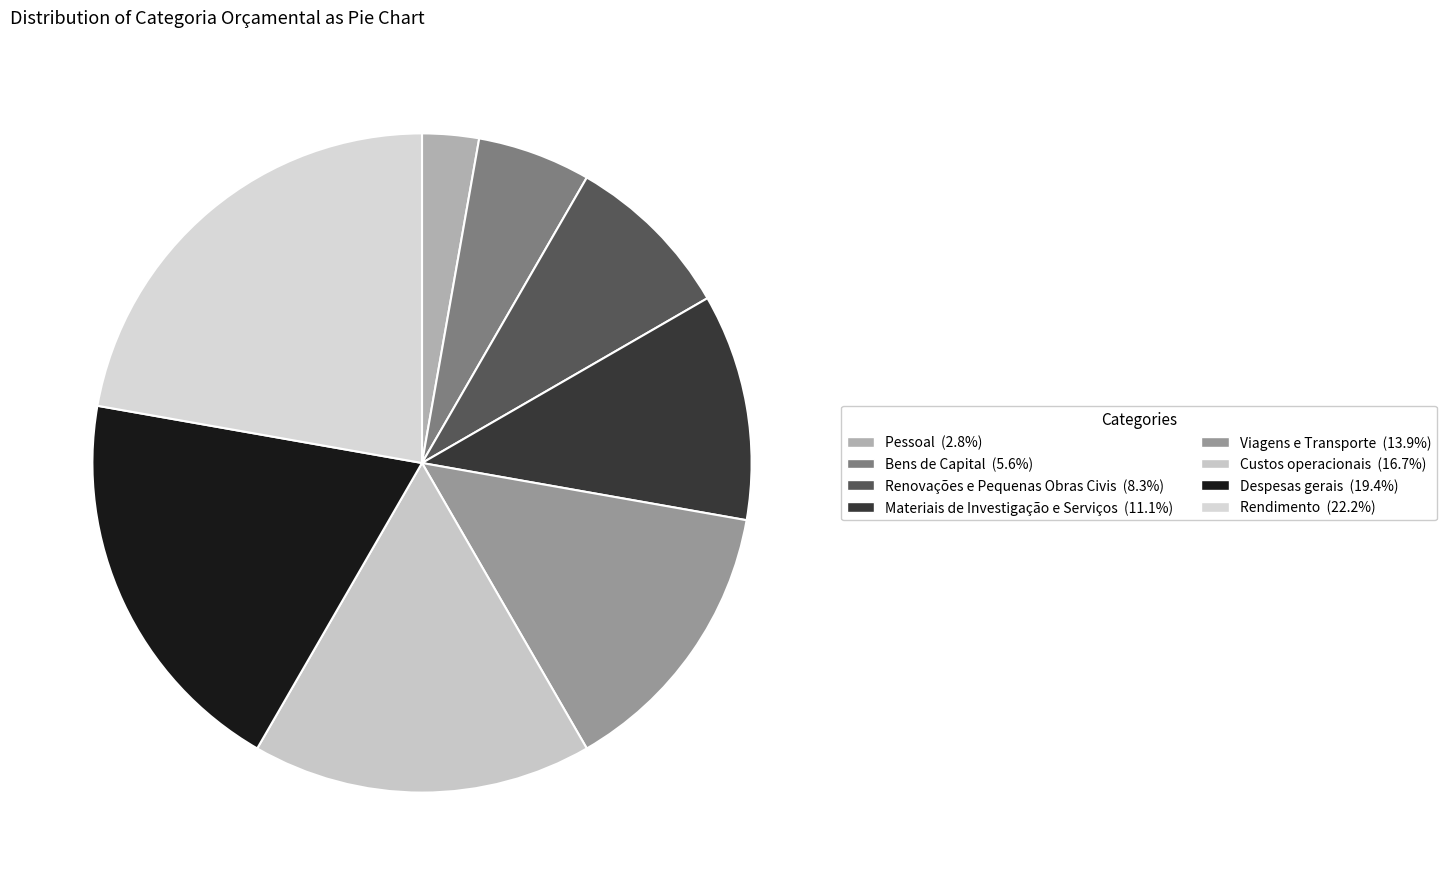

Does any single category account for the majority?

No